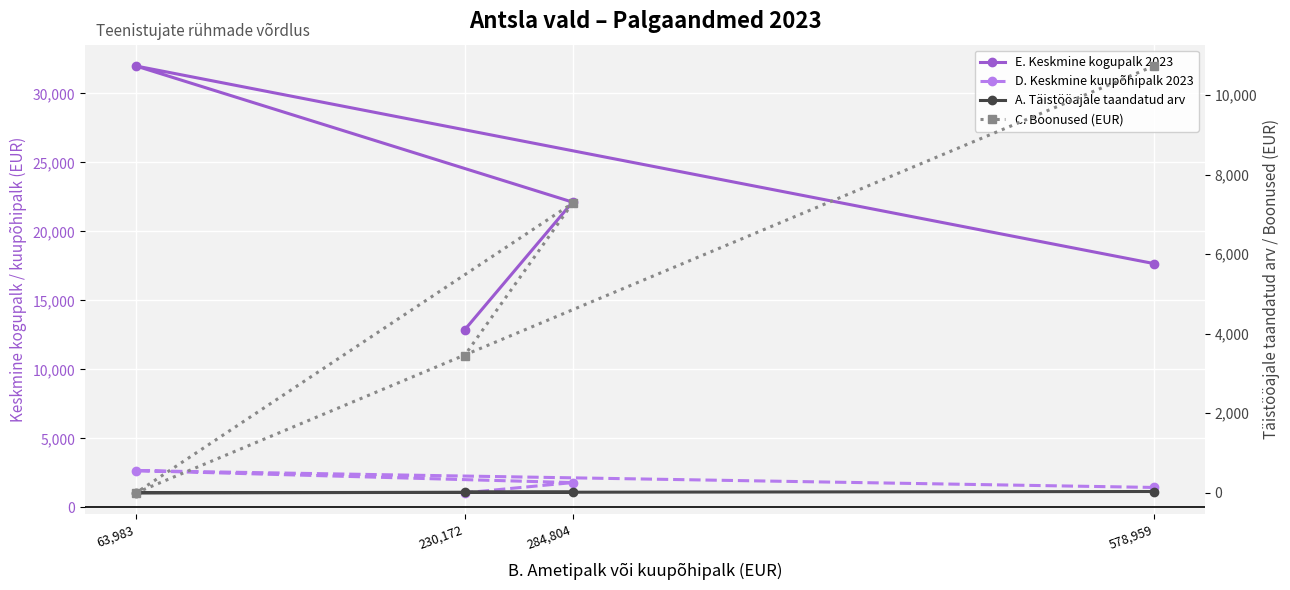

How many values in the C. Boonused (EUR) series are below 7280?

2